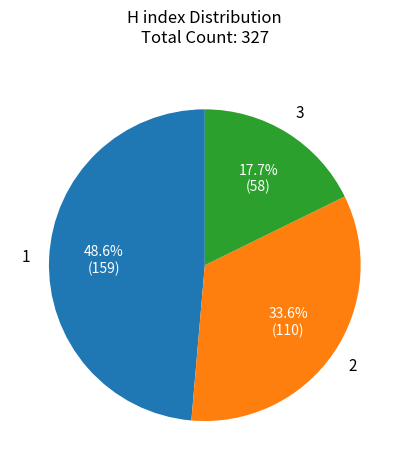

Does any single category account for the majority?

No